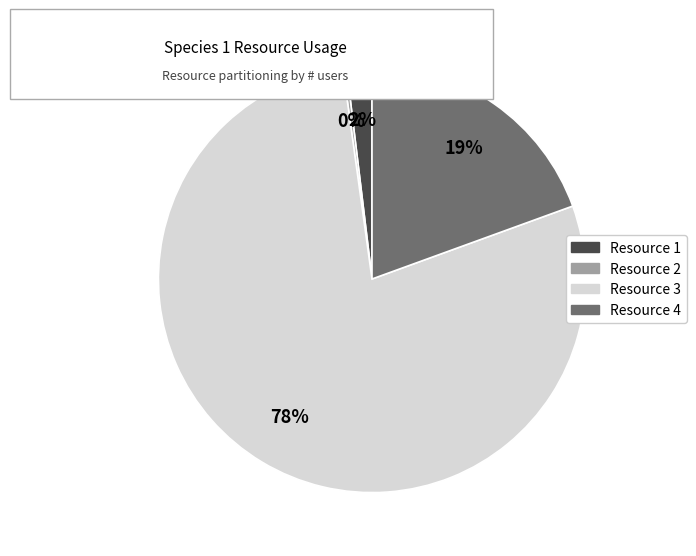

Do Resource 1 and Resource 4 together represent more than half of the pie?

No